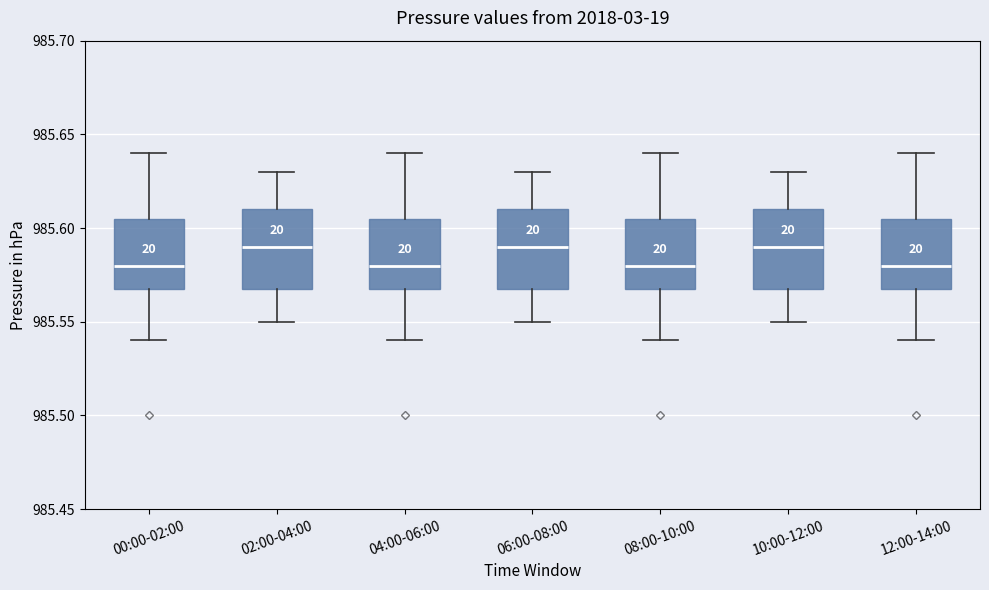

Reading left to right, transcribe this box plot: for each box, give where its median line is, the range the box spans, and where its two whiskers end, as read against the y-axis. The values are not printed on the chart, so give them approximately, as read against the axis.

00:00-02:00: median 985.580, box 985.570 to 985.605, whiskers 985.540 to 985.640
02:00-04:00: median 985.590, box 985.570 to 985.610, whiskers 985.550 to 985.630
04:00-06:00: median 985.580, box 985.570 to 985.605, whiskers 985.540 to 985.640
06:00-08:00: median 985.590, box 985.570 to 985.610, whiskers 985.550 to 985.630
08:00-10:00: median 985.580, box 985.570 to 985.605, whiskers 985.540 to 985.640
10:00-12:00: median 985.590, box 985.570 to 985.610, whiskers 985.550 to 985.630
12:00-14:00: median 985.580, box 985.570 to 985.605, whiskers 985.540 to 985.640